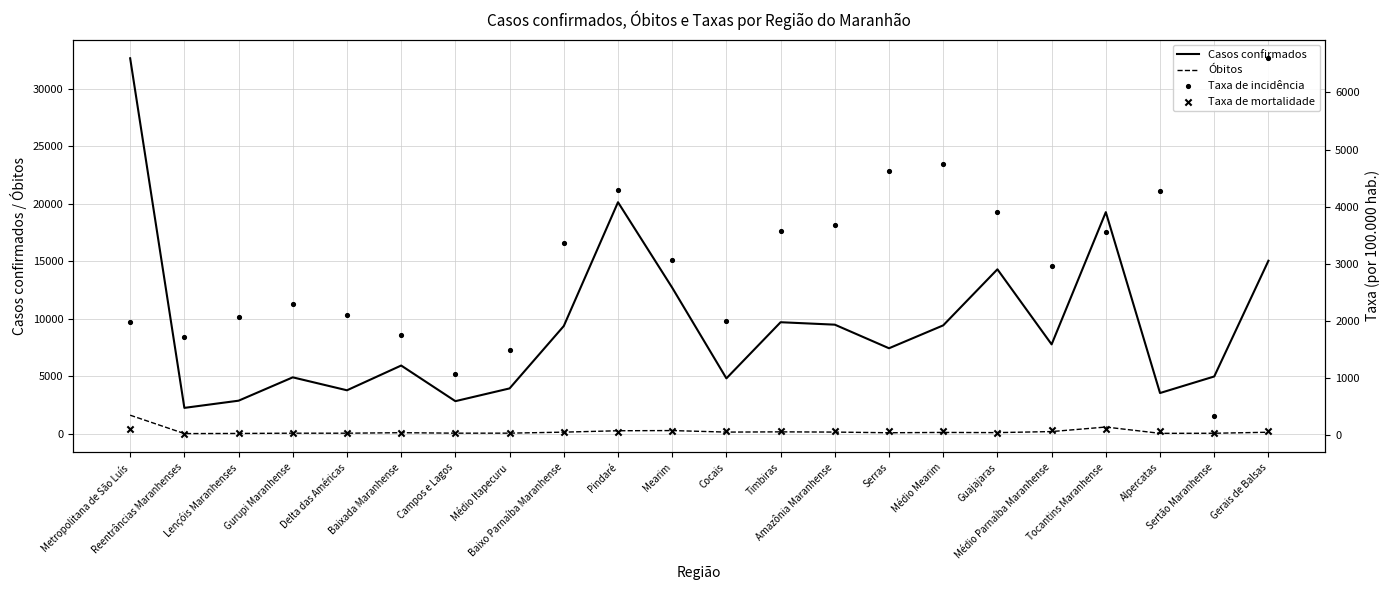

Which series contains the lowest Y value?

Taxa de mortalidade